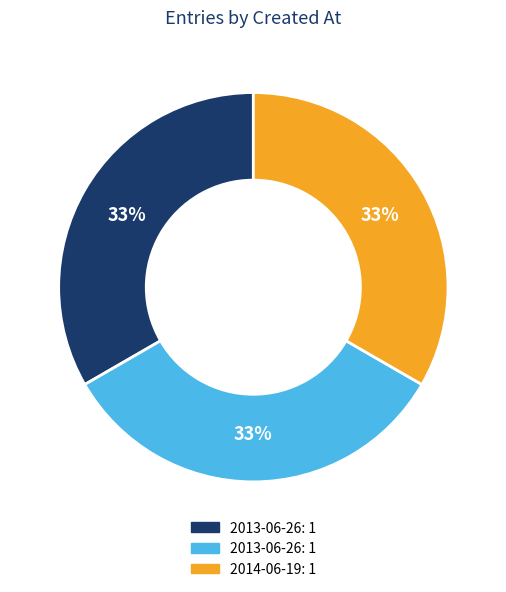

To the nearest percent, what is the average slice percentage?

33%